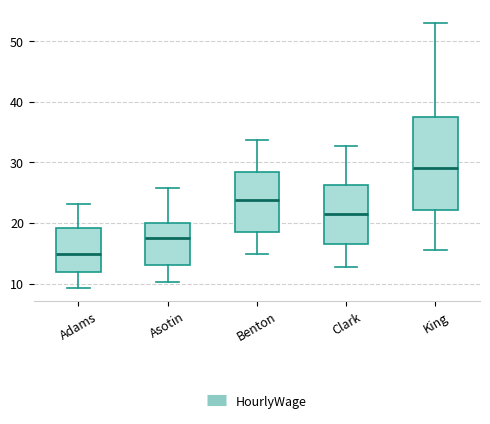

Reading left to right, read every box against the y-axis: the position of its median line, the range the box covers, and the ends of its whiskers. The values are not printed on the chart, so give them approximately, as read against the axis.

Adams: median 15, box 12 to 19, whiskers 9 to 23
Asotin: median 18, box 13 to 20, whiskers 10 to 26
Benton: median 24, box 18 to 28, whiskers 15 to 34
Clark: median 22, box 17 to 26, whiskers 13 to 33
King: median 29, box 22 to 37, whiskers 16 to 53